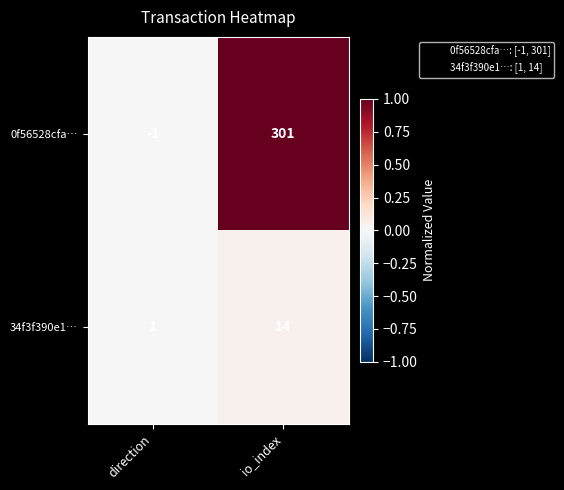

List the series in order of their peak value, lowest first.

34f3f390e1…, 0f56528cfa…